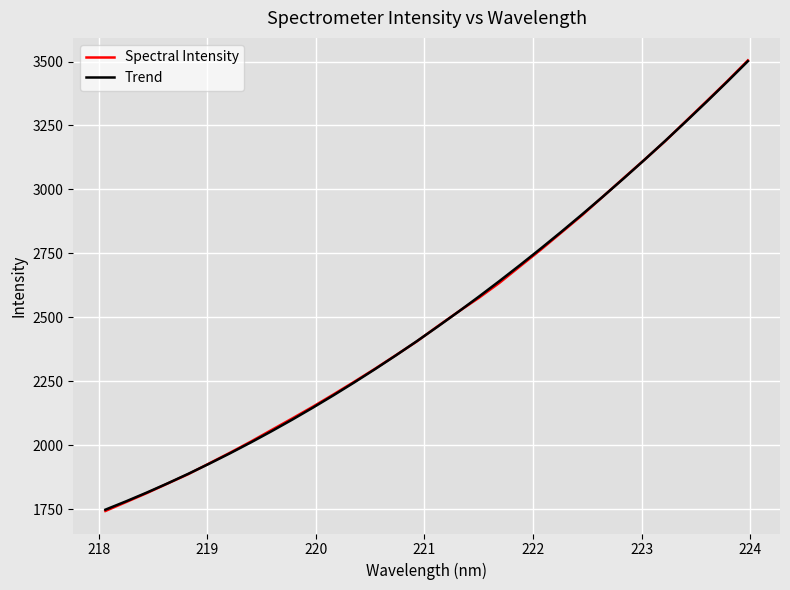

What is the maximum value shown in the chart?

3504.3